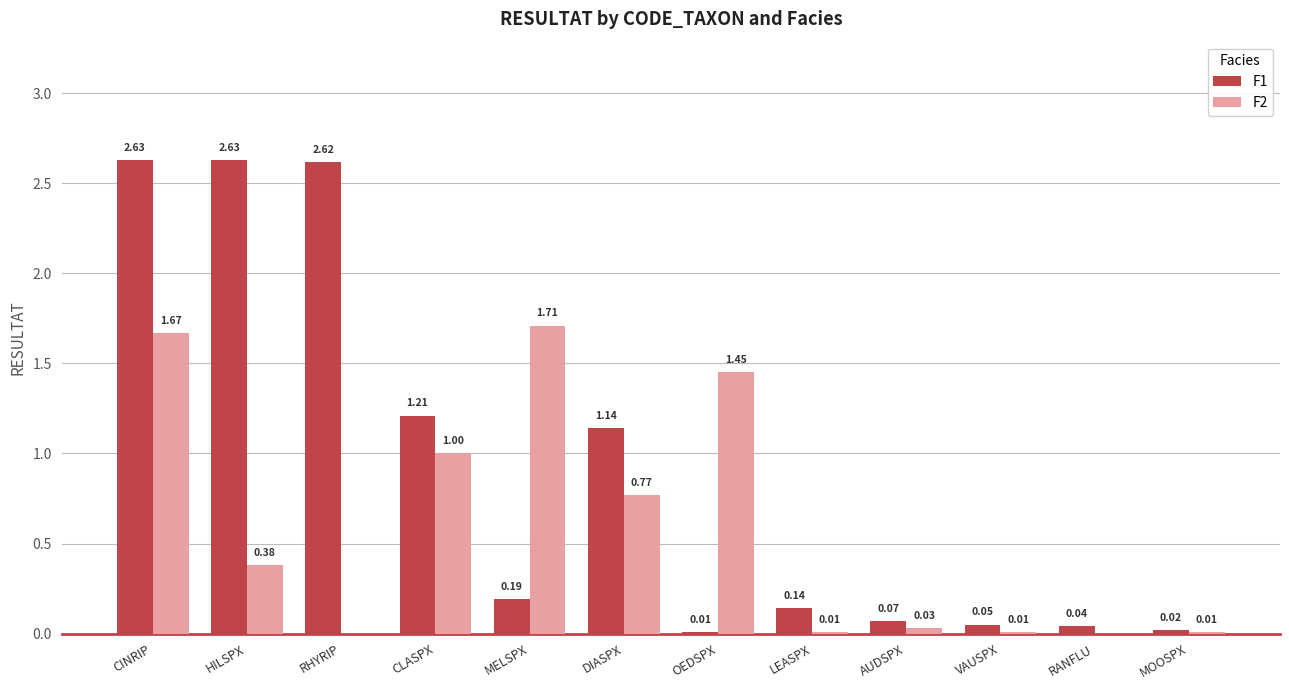

Does the chart contain stacked bars?

No